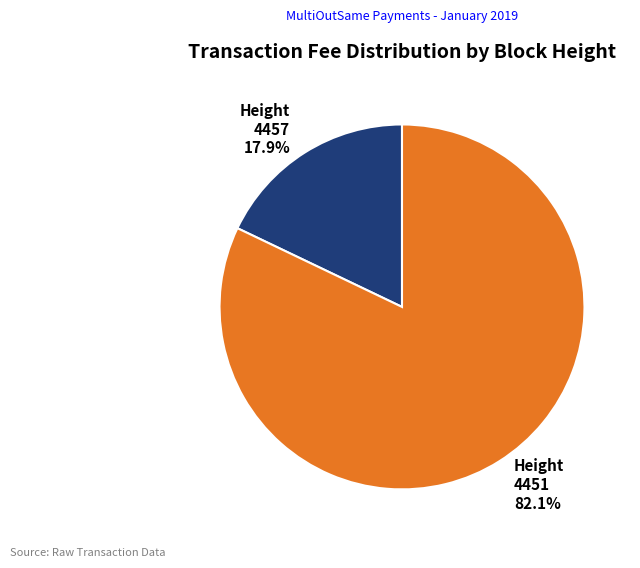

How many segments does this pie chart have?

2